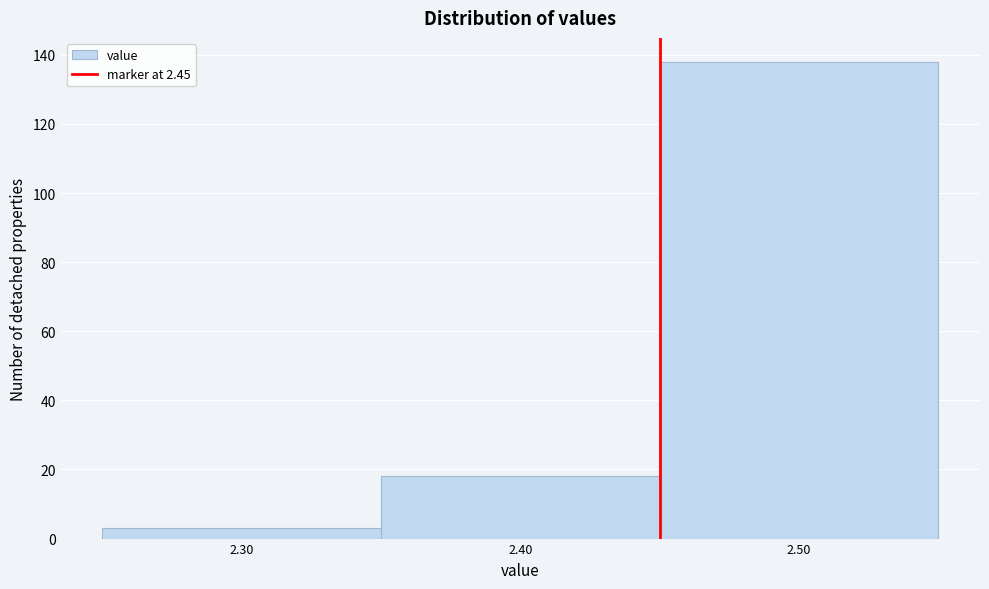

What is the height of the bar covering 2.45 to 2.55 on the x-axis? The values are not printed on the chart, so give them approximately, as read against the axis.

138